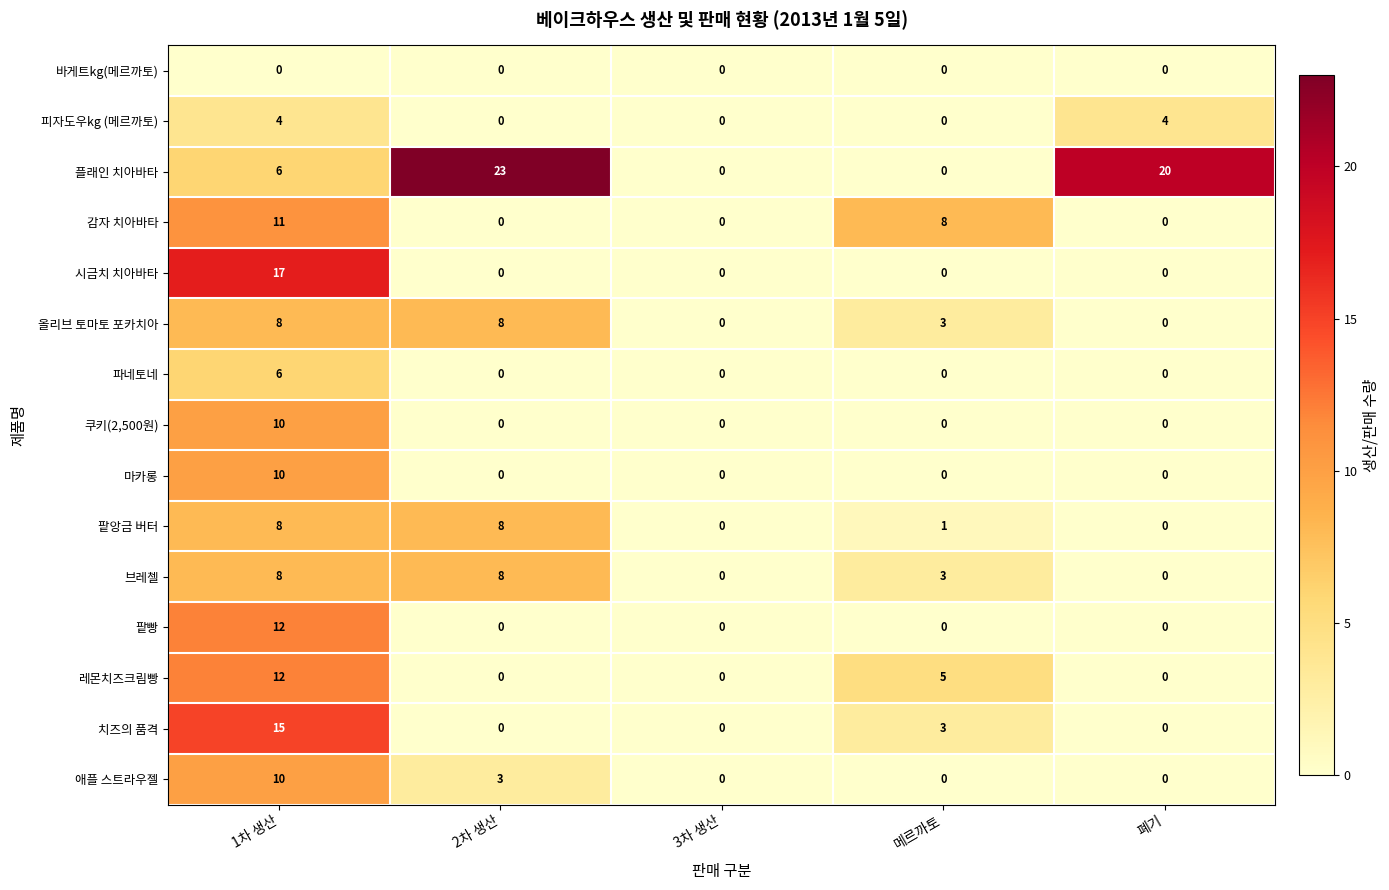

The 치즈의 품격 series shows 15 at 1차 생산. True or false?

True